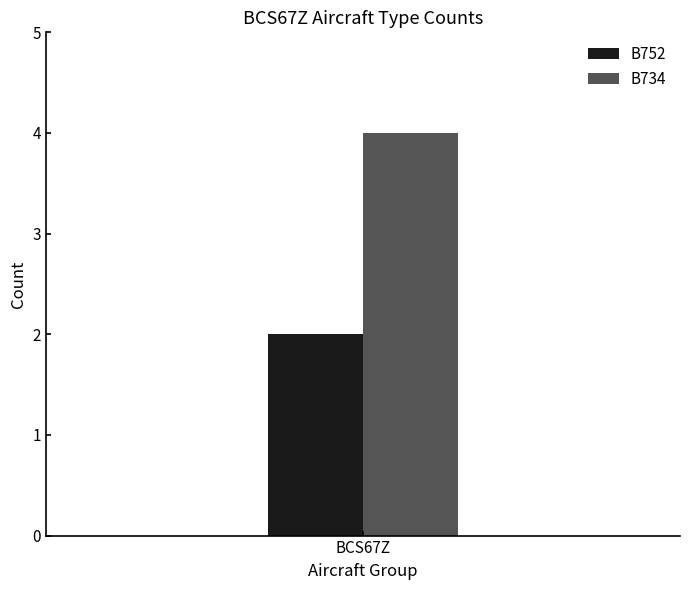

Which series has the largest range (max minus min)?

B752